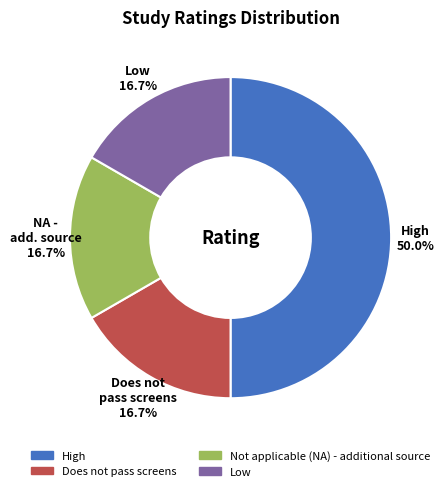

Does Low represent more than half of the total?

No